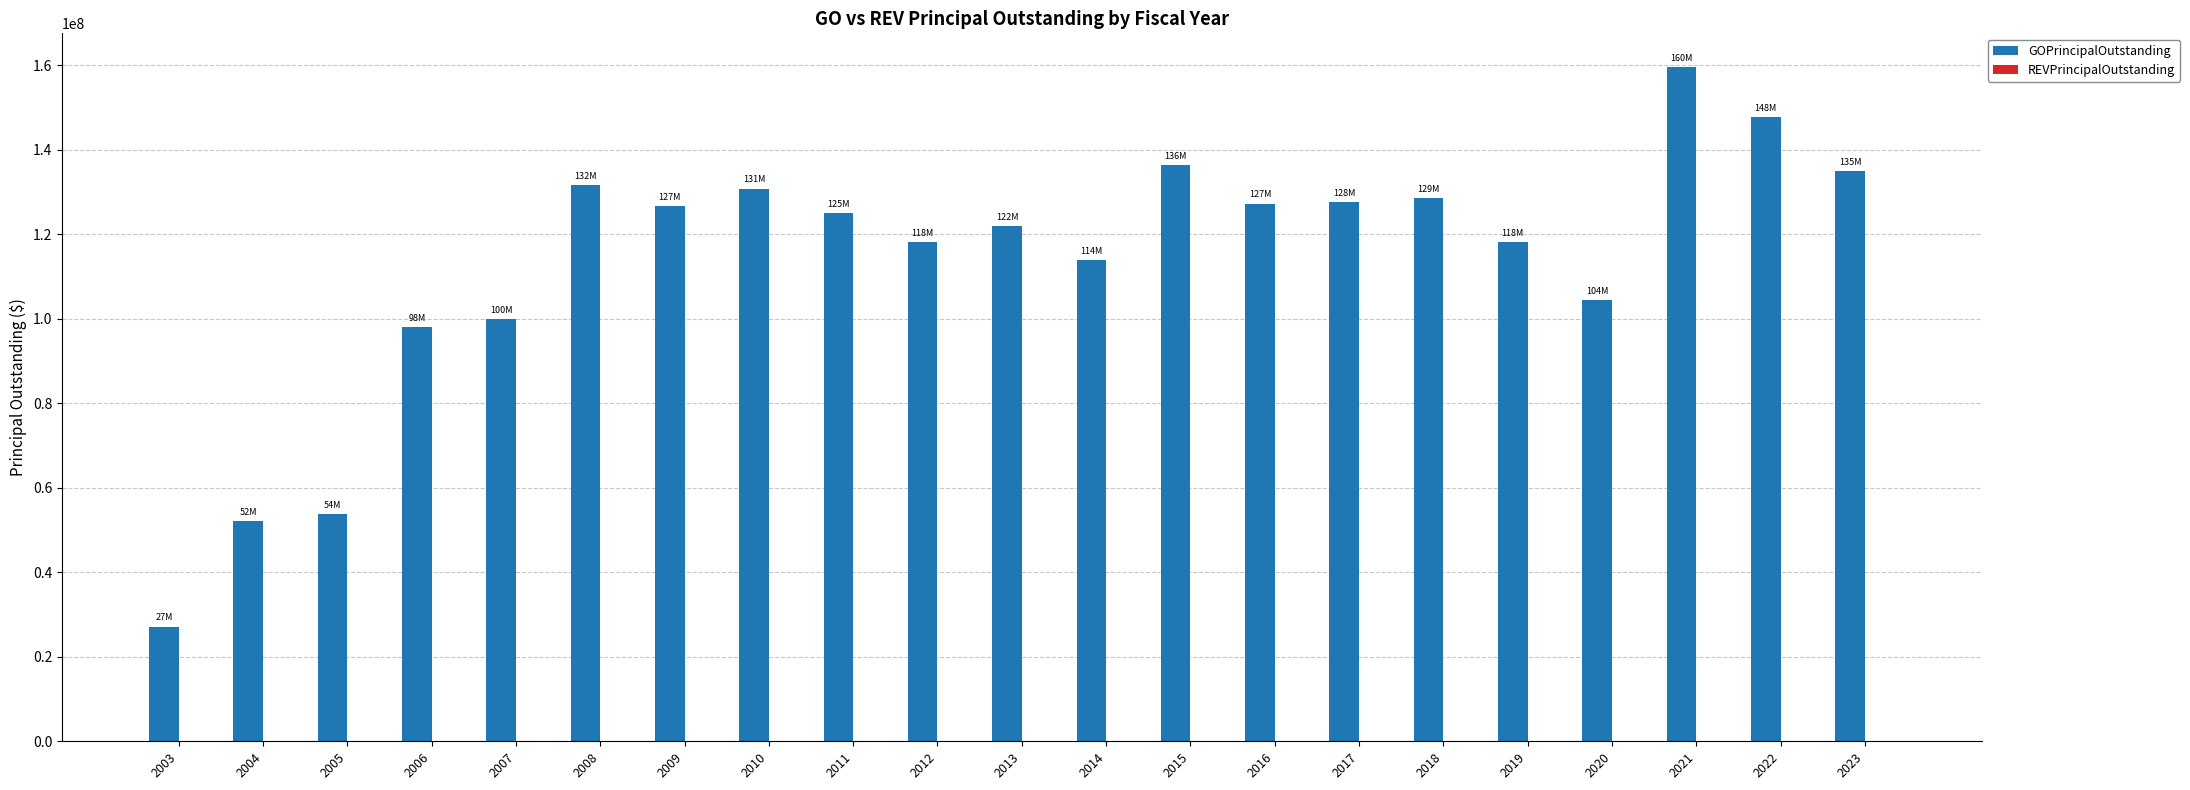

The value at 2015 is 229389738. True or false?

False